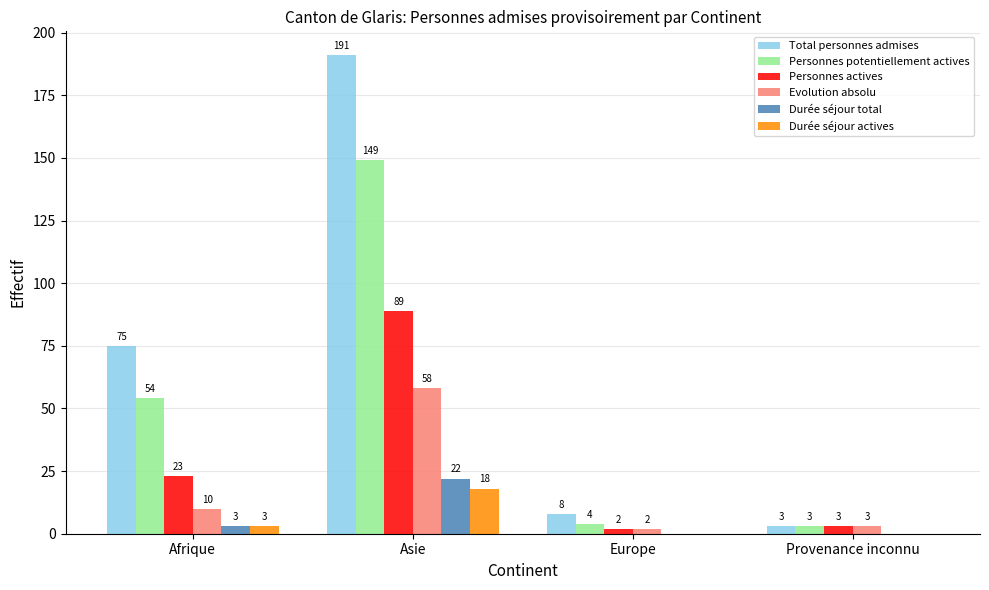

What is the maximum value shown in the chart?

191